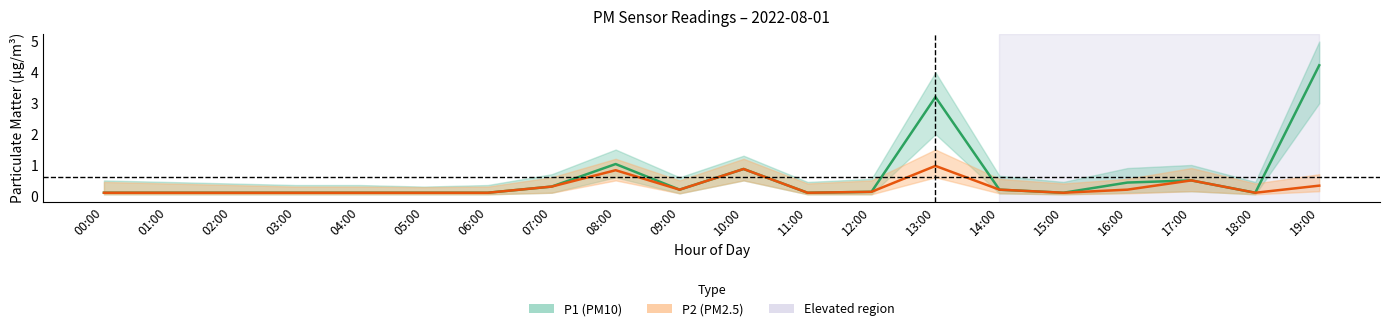

What position from the left is 17:00?

18